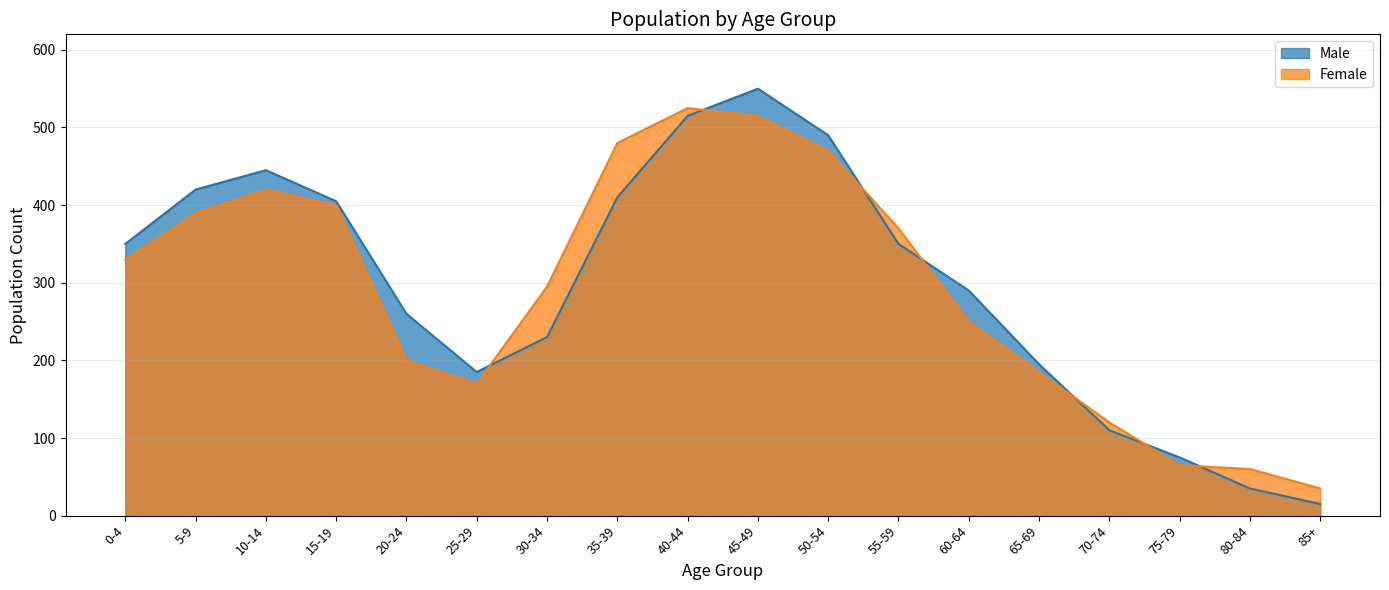

At how many categories does at least one series exceed 546?

1